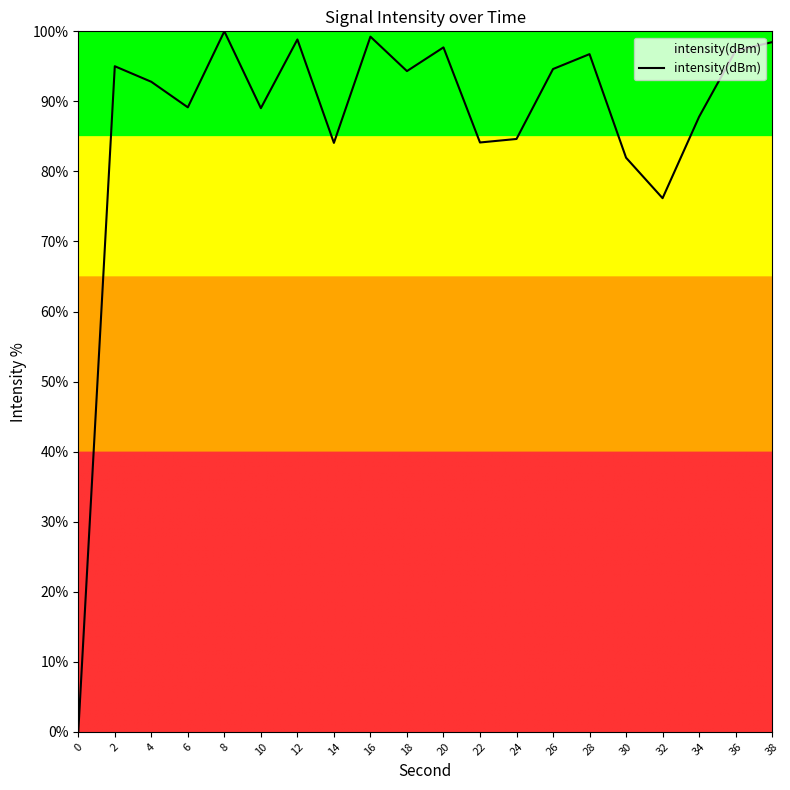

Where is the data nearest to the value 50?

32